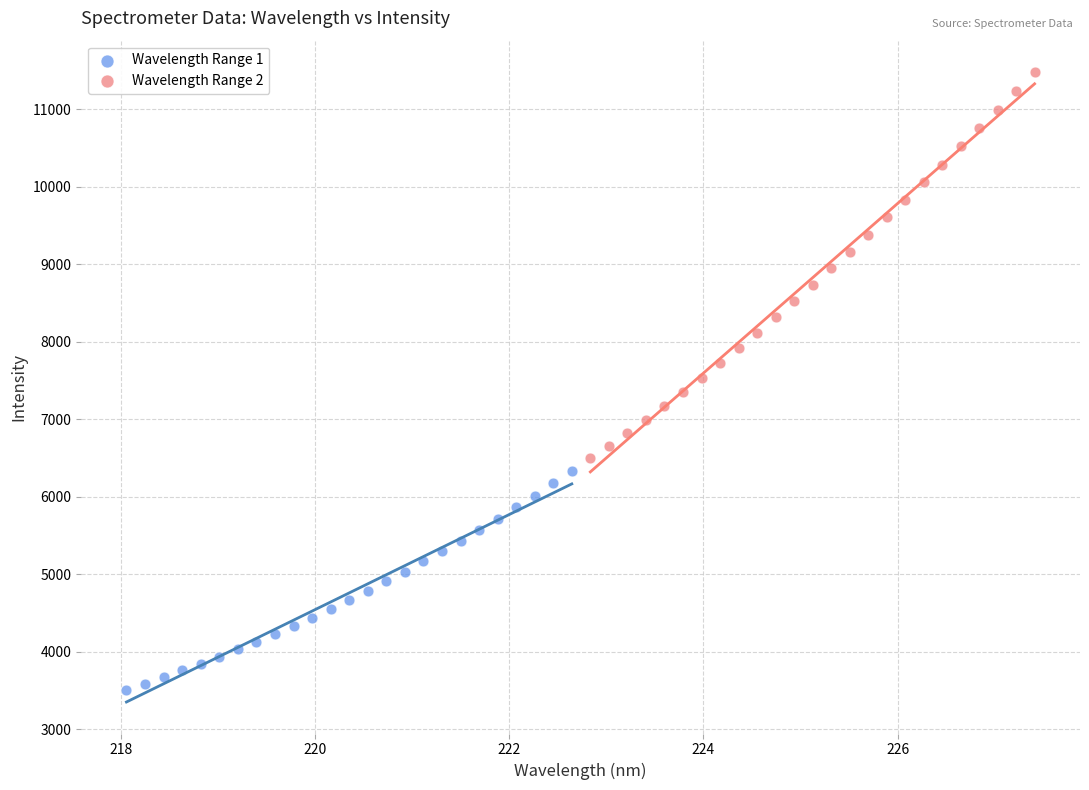

Which series contains the lowest Y value?

Wavelength Range 1